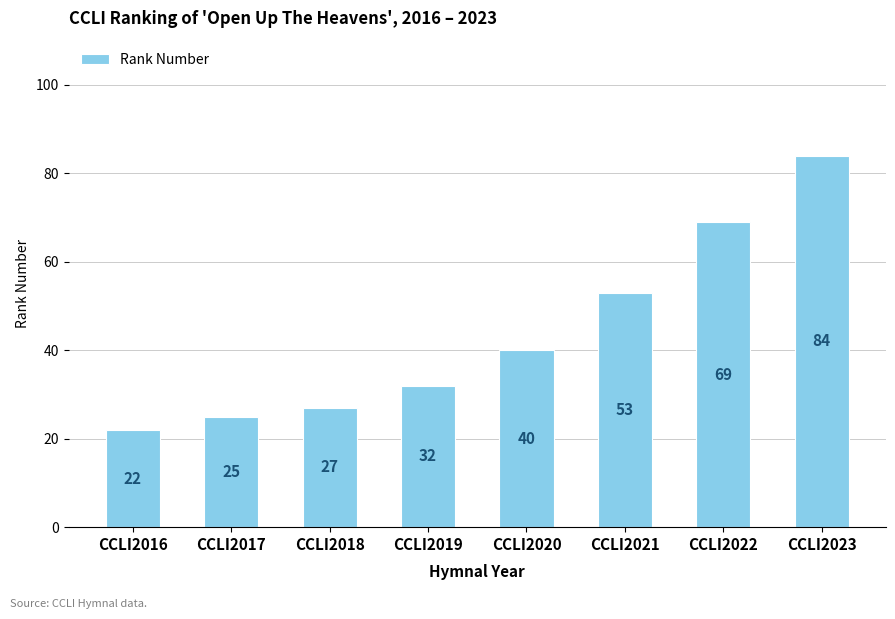

Where is the data nearest to the value 53?

CCLI2021